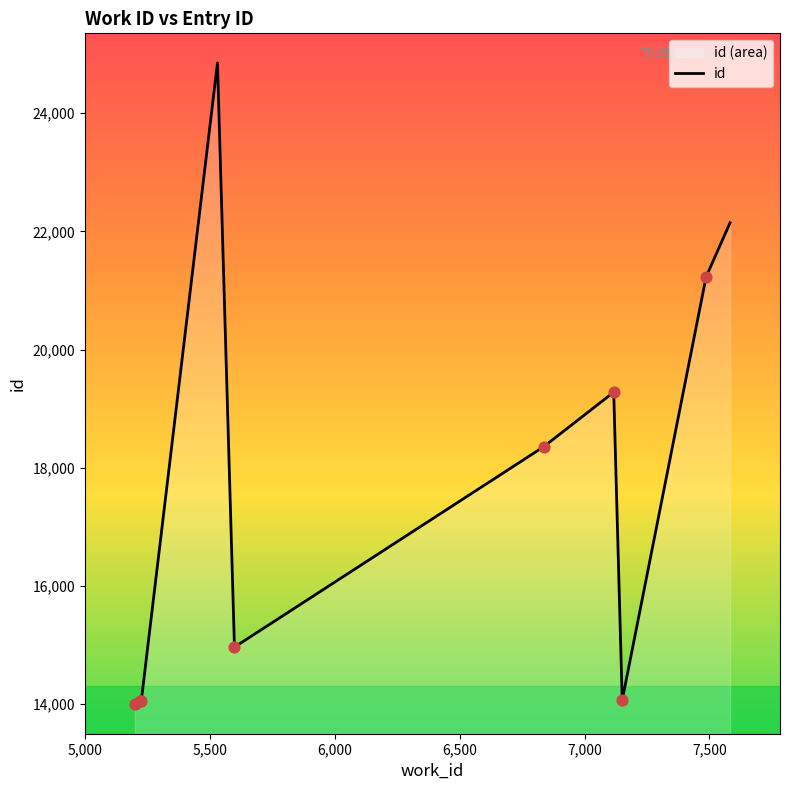

What is the difference between the maximum and minimum values?

10857